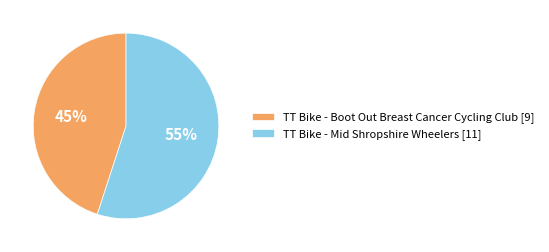

How many slices are in this pie chart?

2